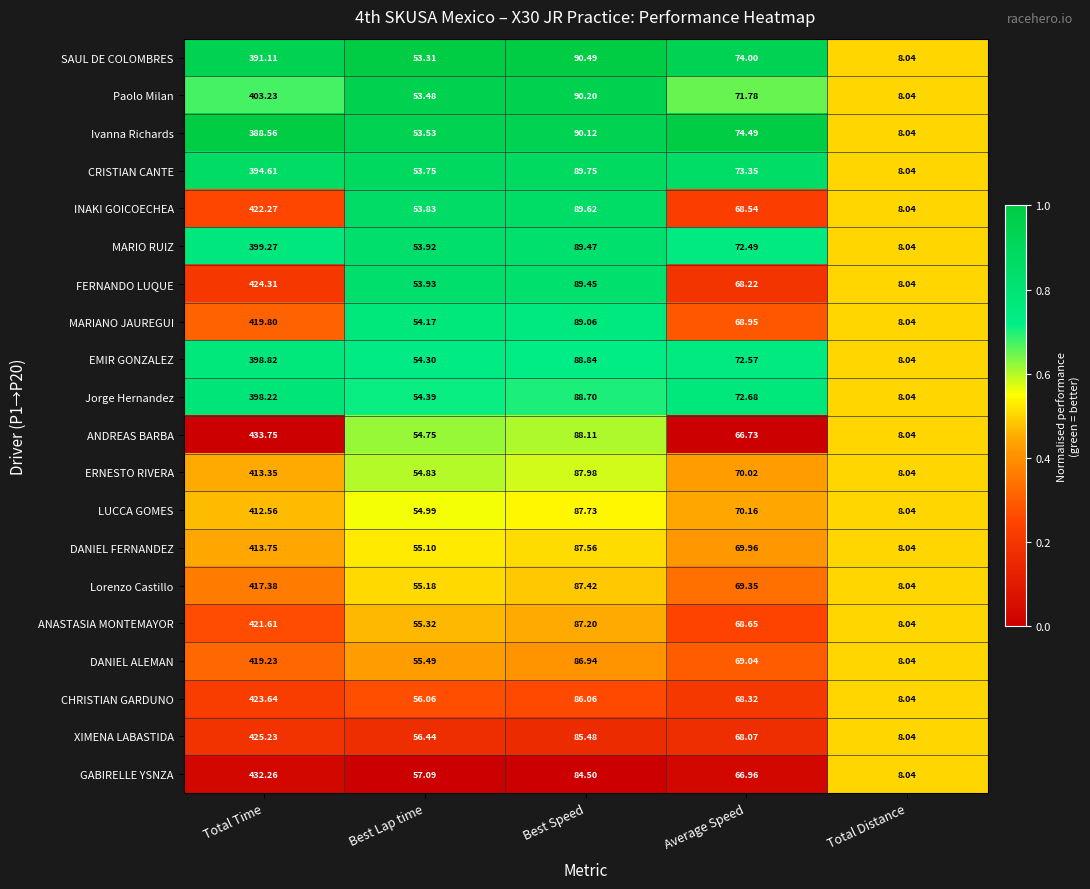

What is the difference between the highest and lowest values at Best Speed?

6.0